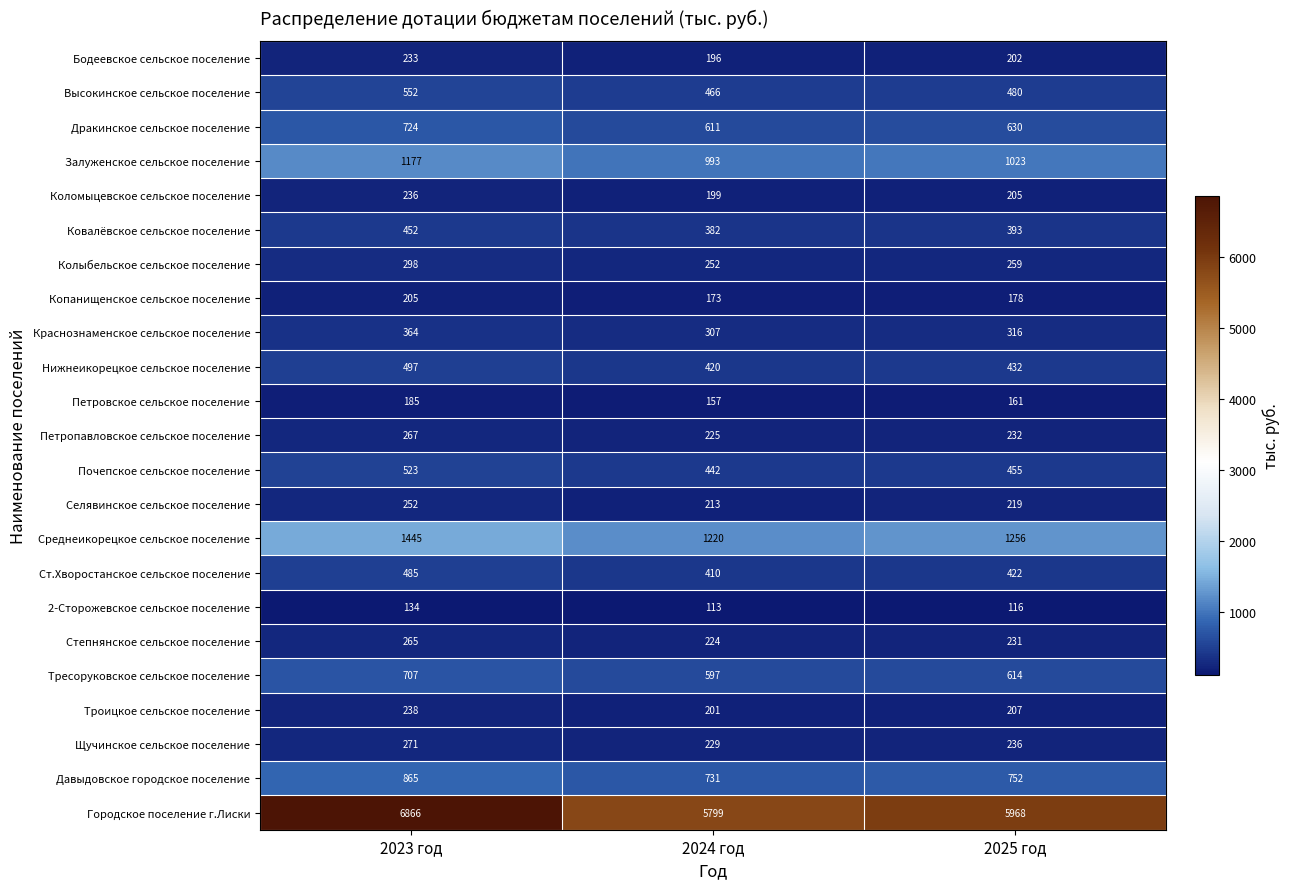

Rank the series by their maximum value, from highest to lowest.

Городское поселение г.Лиски, Среднеикорецкое сельское поселение, Залуженское сельское поселение, Давыдовское городское поселение, Дракинское сельское поселение, Тресоруковское сельское поселение, Высокинское сельское поселение, Почепское сельское поселение, Нижнеикорецкое сельское поселение, Ст.Хворостанское сельское поселение, Ковалёвское сельское поселение, Краснознаменское сельское поселение, Колыбельское сельское поселение, Щучинское сельское поселение, Петропавловское сельское поселение, Степнянское сельское поселение, Селявинское сельское поселение, Троицкое сельское поселение, Коломыцевское сельское поселение, Бодеевское сельское поселение, Копанищенское сельское поселение, Петровское сельское поселение, 2-Сторожевское сельское поселение